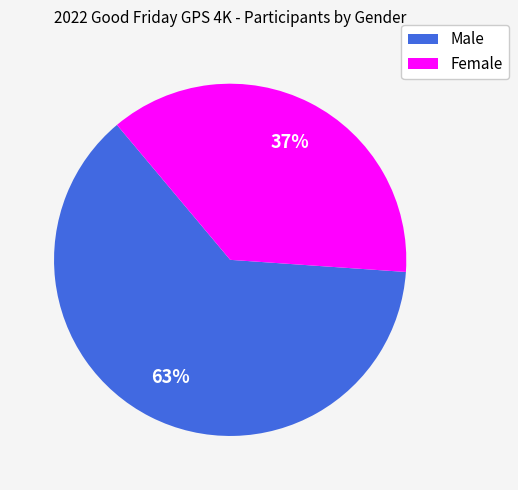

Rank the categories by value from lowest to highest.

Female, Male